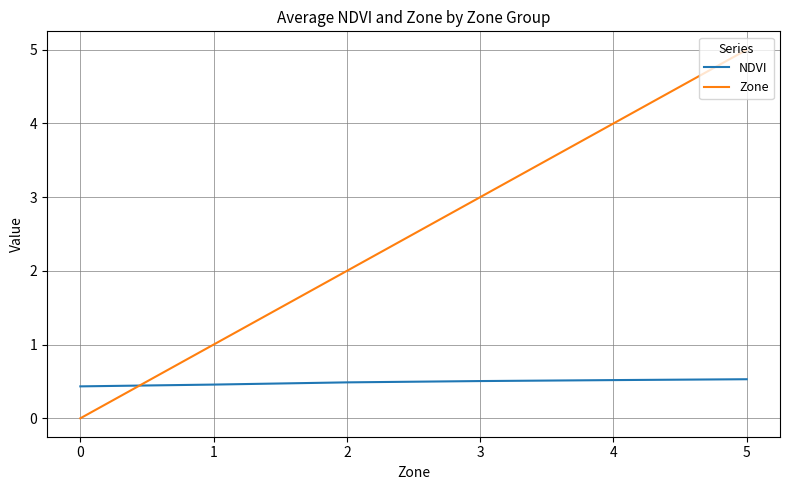

Rank the categories by Zone value from lowest to highest.

0, 1, 2, 3, 4, 5